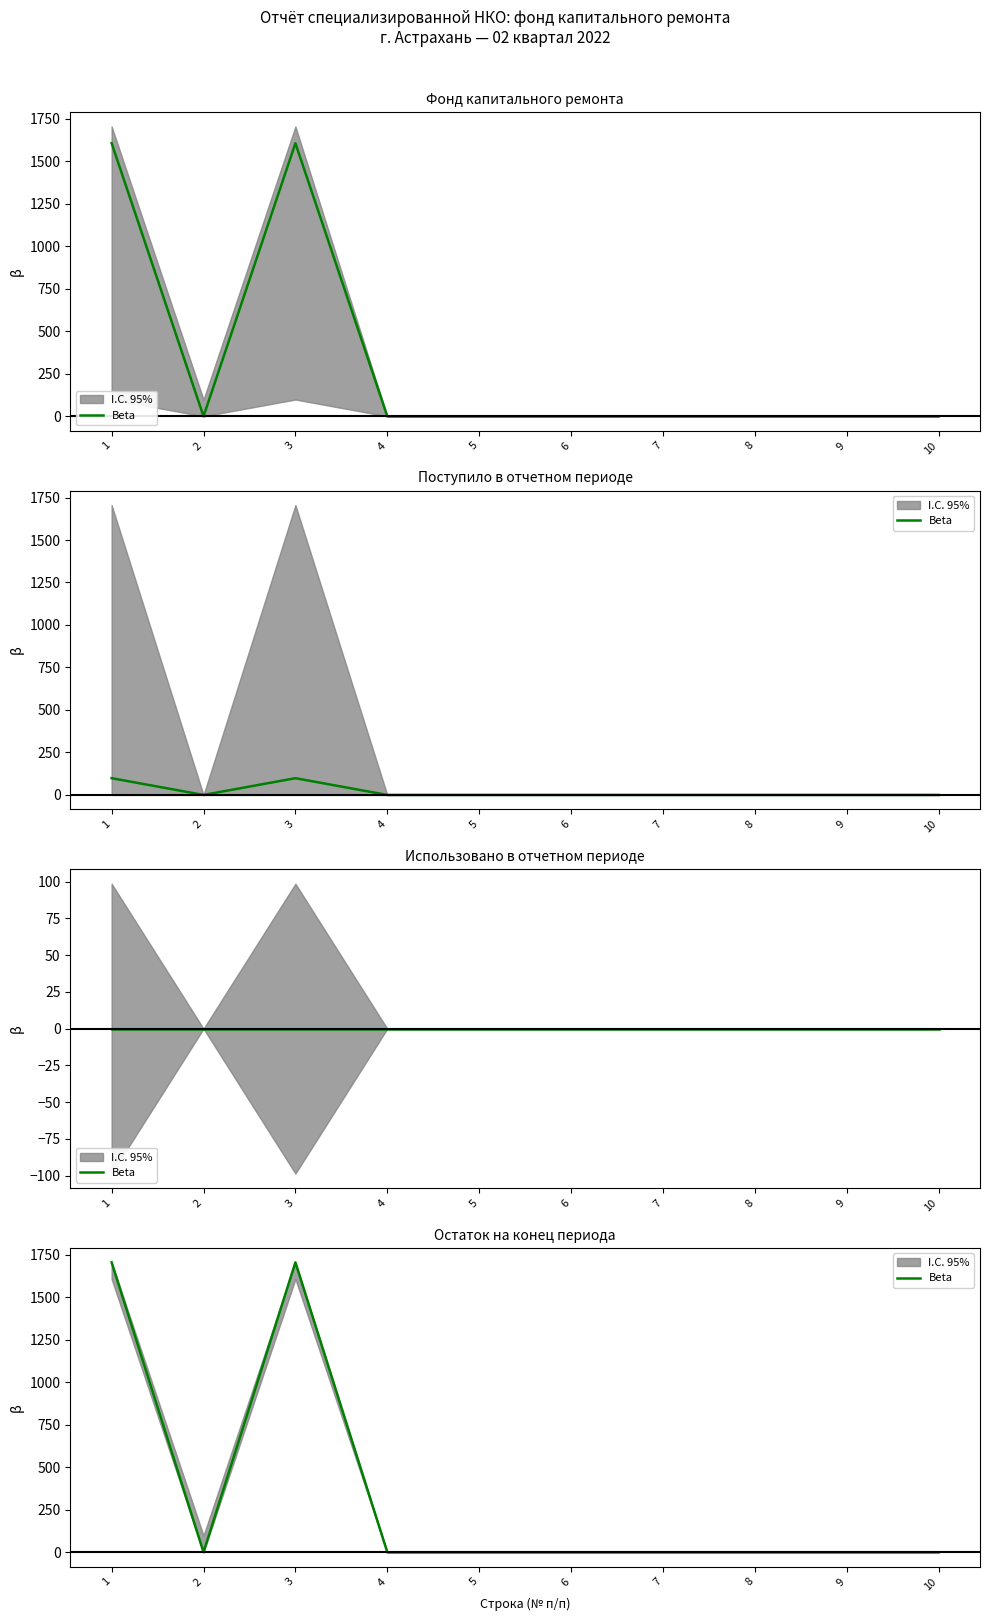

Between 2 and 10, which is larger?

2